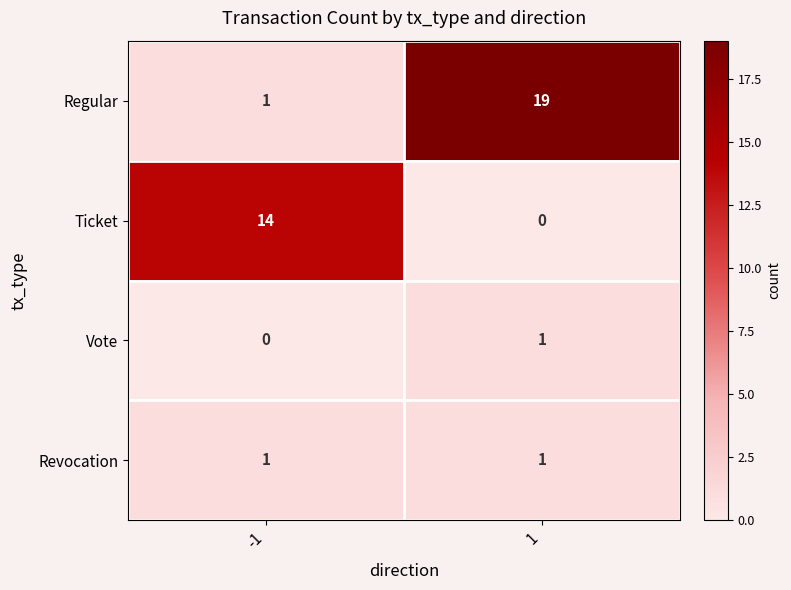

Between -1 and 1, which series saw the biggest shift?

Regular